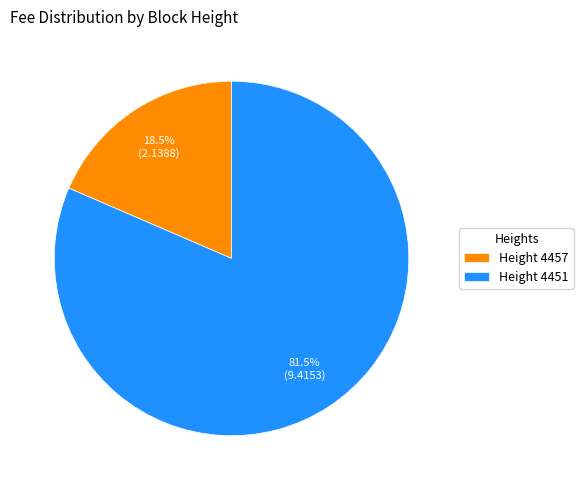

Count the number of slices in the pie.

2